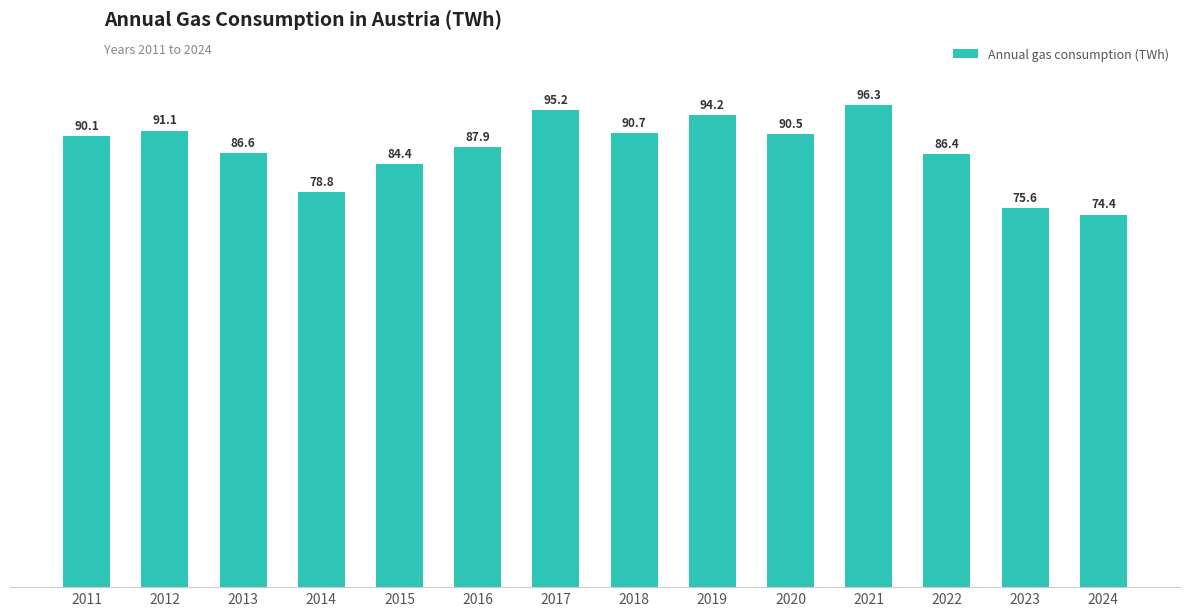

Does the chart contain any negative values?

No